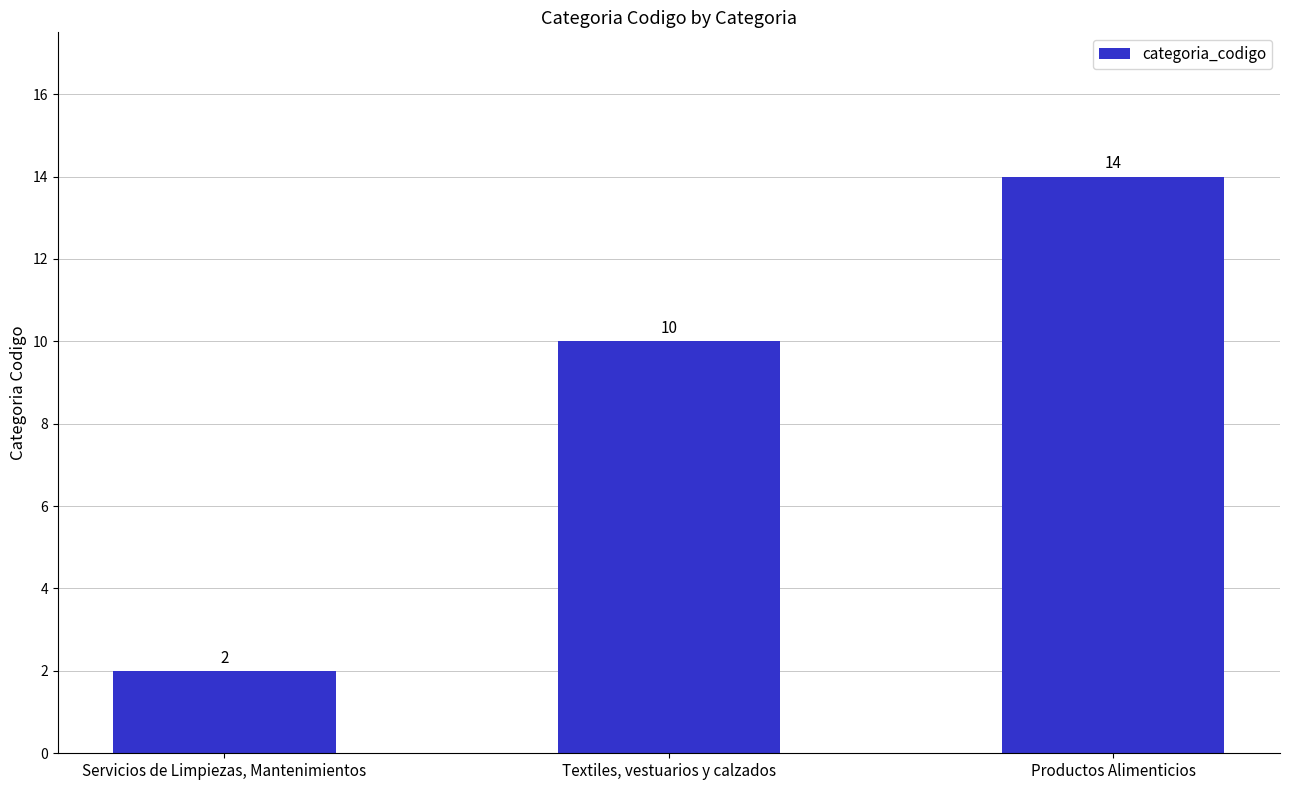

Which has a higher value, Servicios de Limpiezas, Mantenimientos or Productos Alimenticios?

Productos Alimenticios